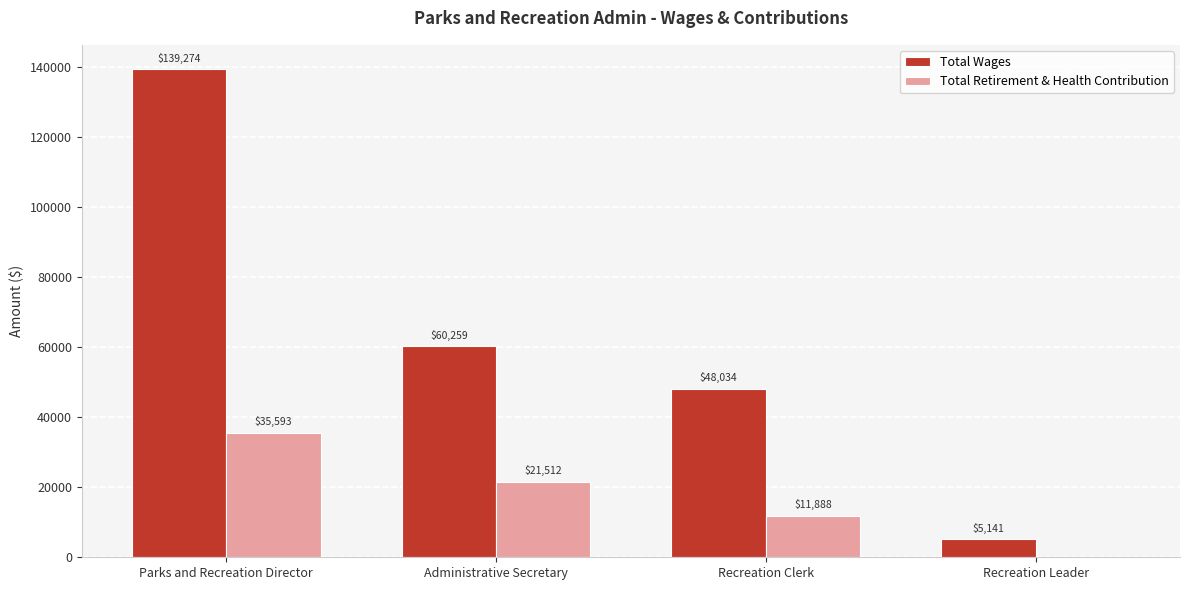

Reading left to right, list all the values displayed in this chart.

Total Wages: Parks and Recreation Director=139274	Administrative Secretary=60259	Recreation Clerk=48034	Recreation Leader=5141
Total Retirement & Health Contribution: Parks and Recreation Director=35593	Administrative Secretary=21512	Recreation Clerk=11888	Recreation Leader=0